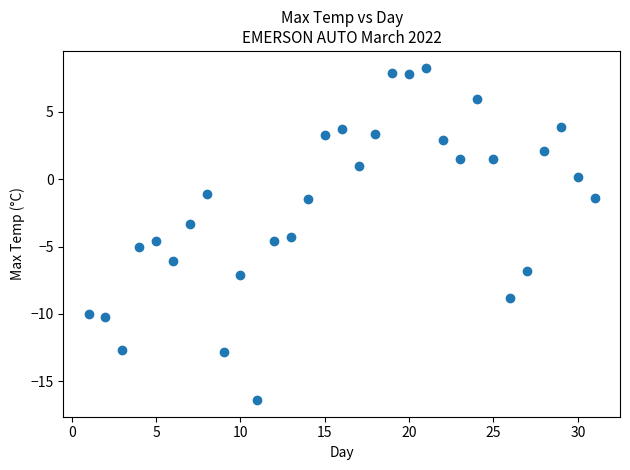

What Y value in the scatter plot is closest to -4?

-4.3